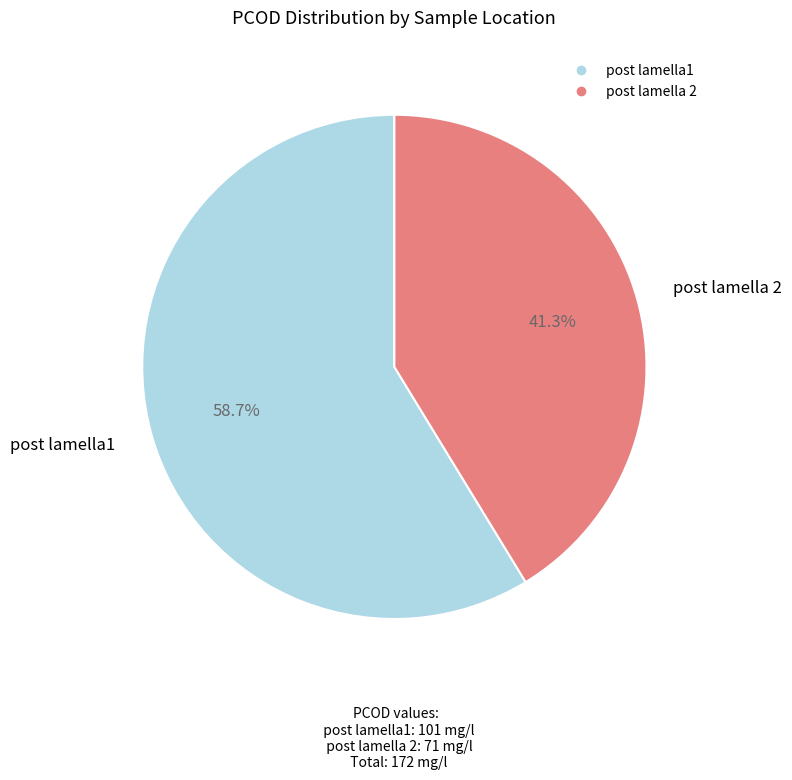

Count the number of slices in the pie.

2